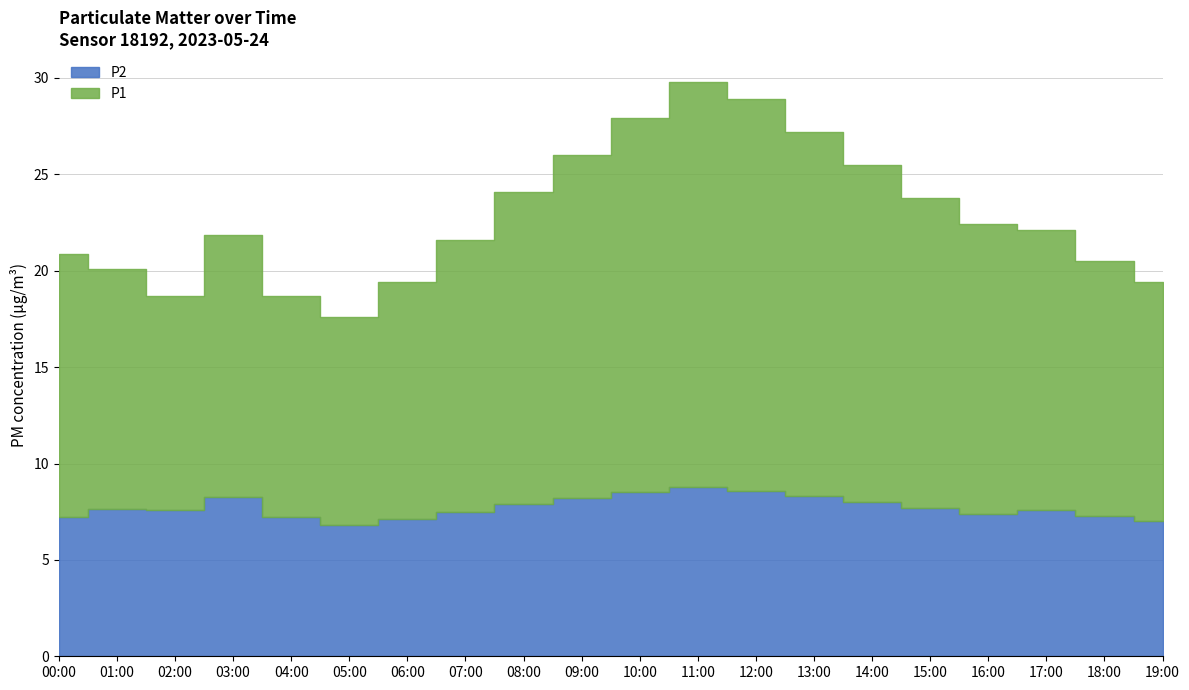

Which series has the largest total across all categories?

P1